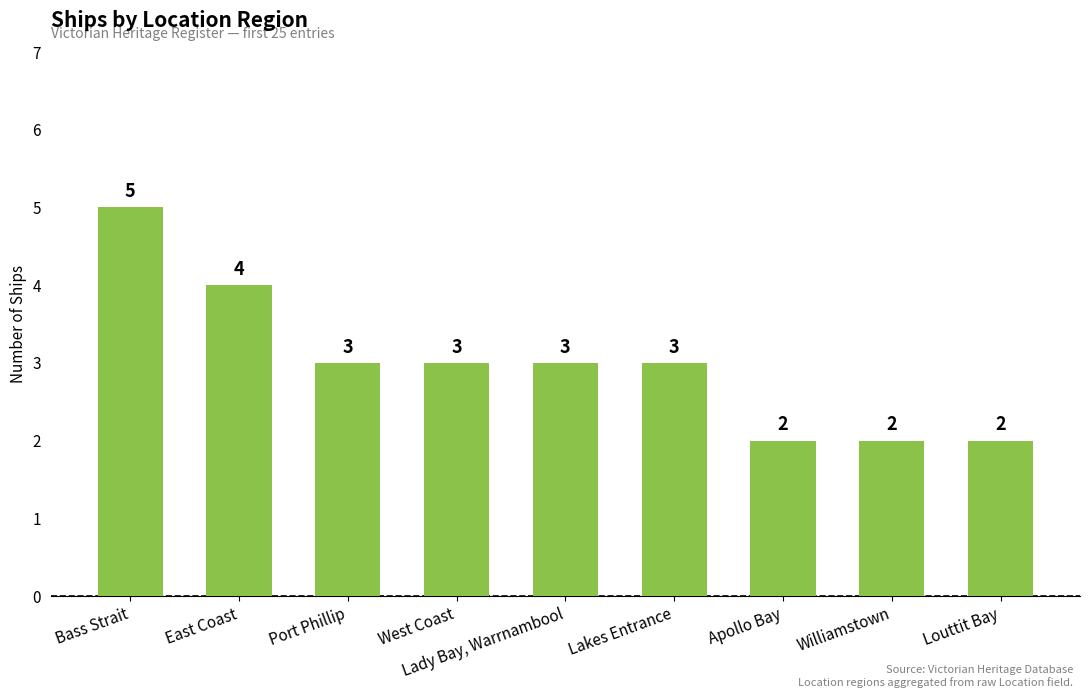

What is the label of the 9th bar from the left?

Louttit Bay